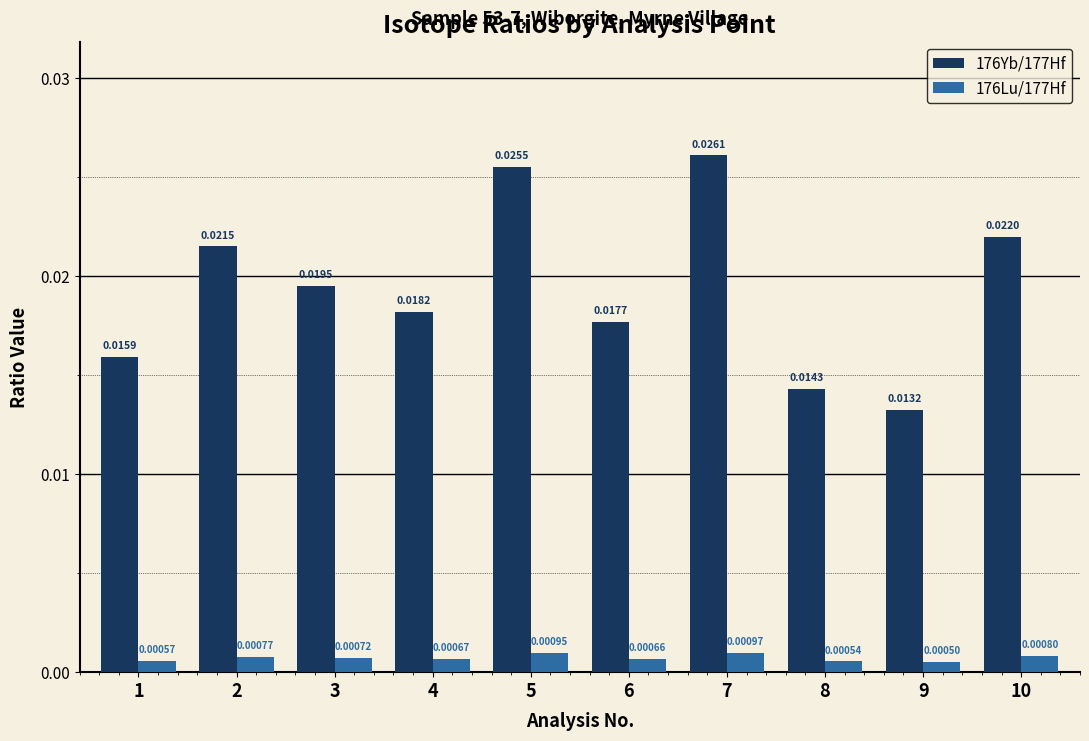

At which category is the sum across all series the highest?

7